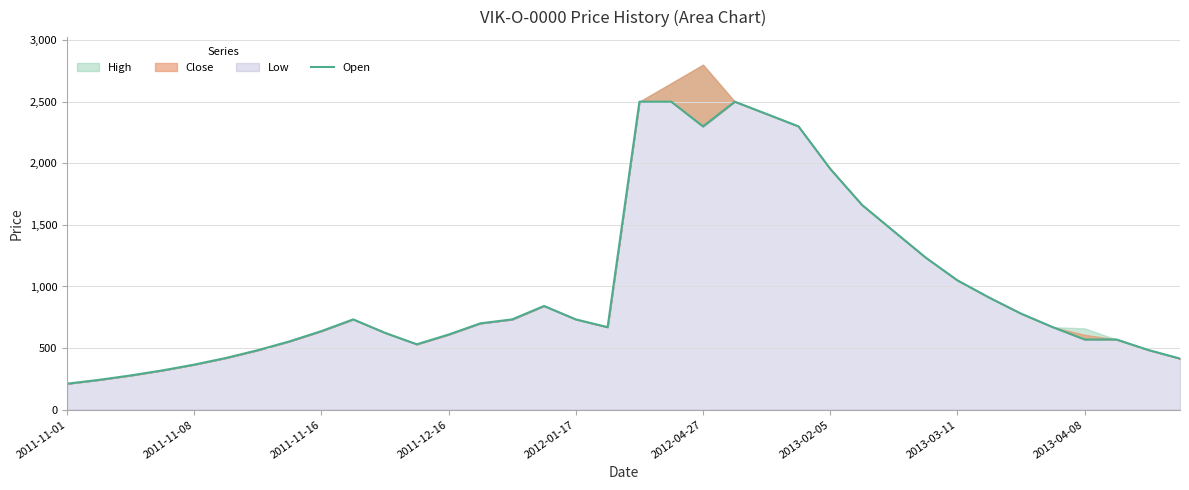

How many points are lower than both their immediate neighbors (excluding endpoints)?

3